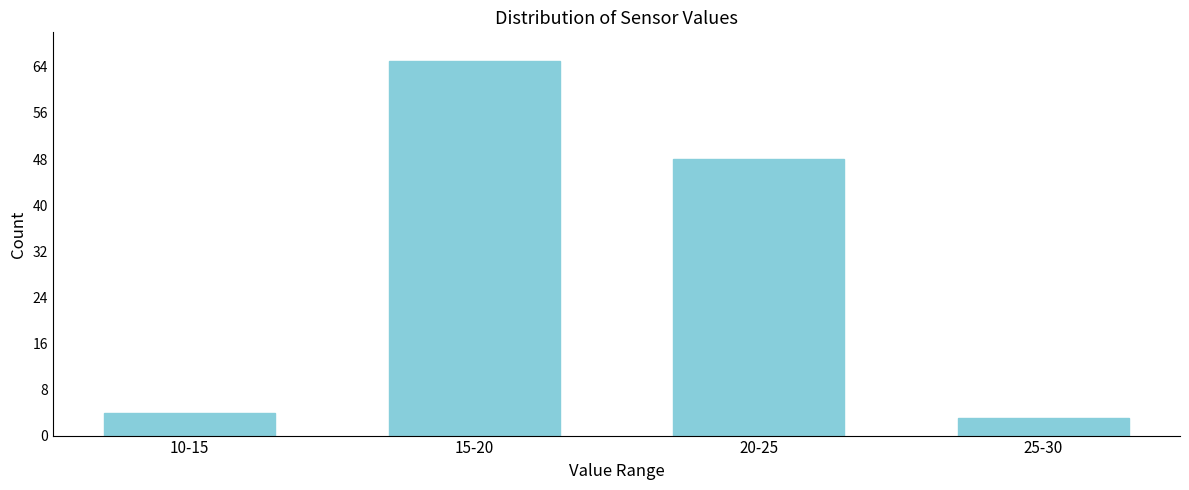

Reading left to right, extract all data points from this chart.

10-15=4	15-20=65	20-25=48	25-30=3